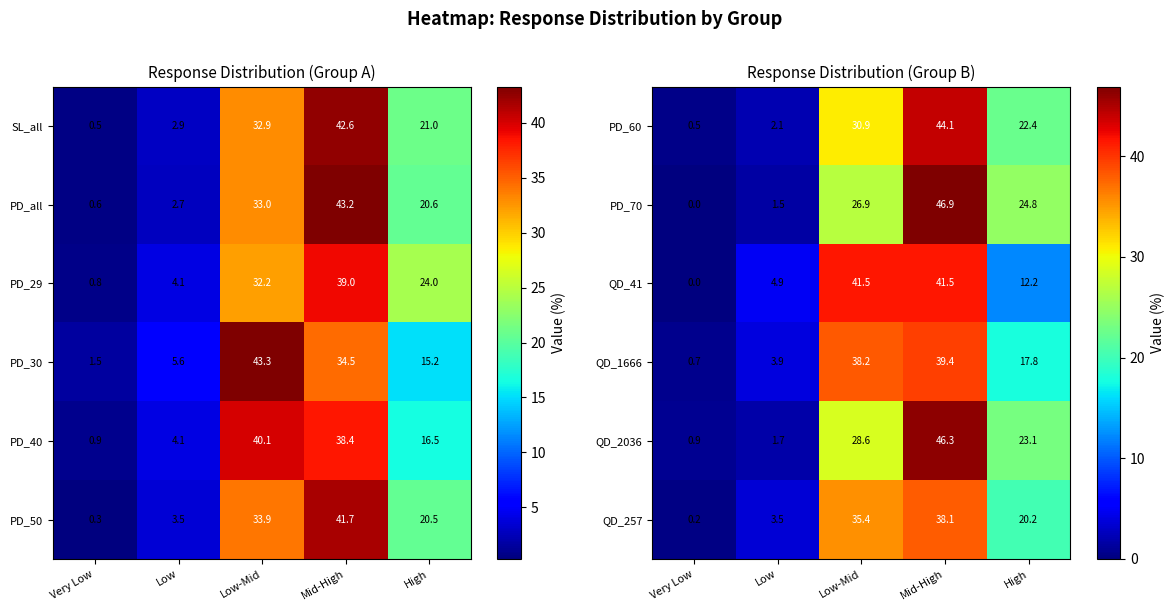

What is the difference between the PD_60 values at Very Low and Mid-High?

43.6